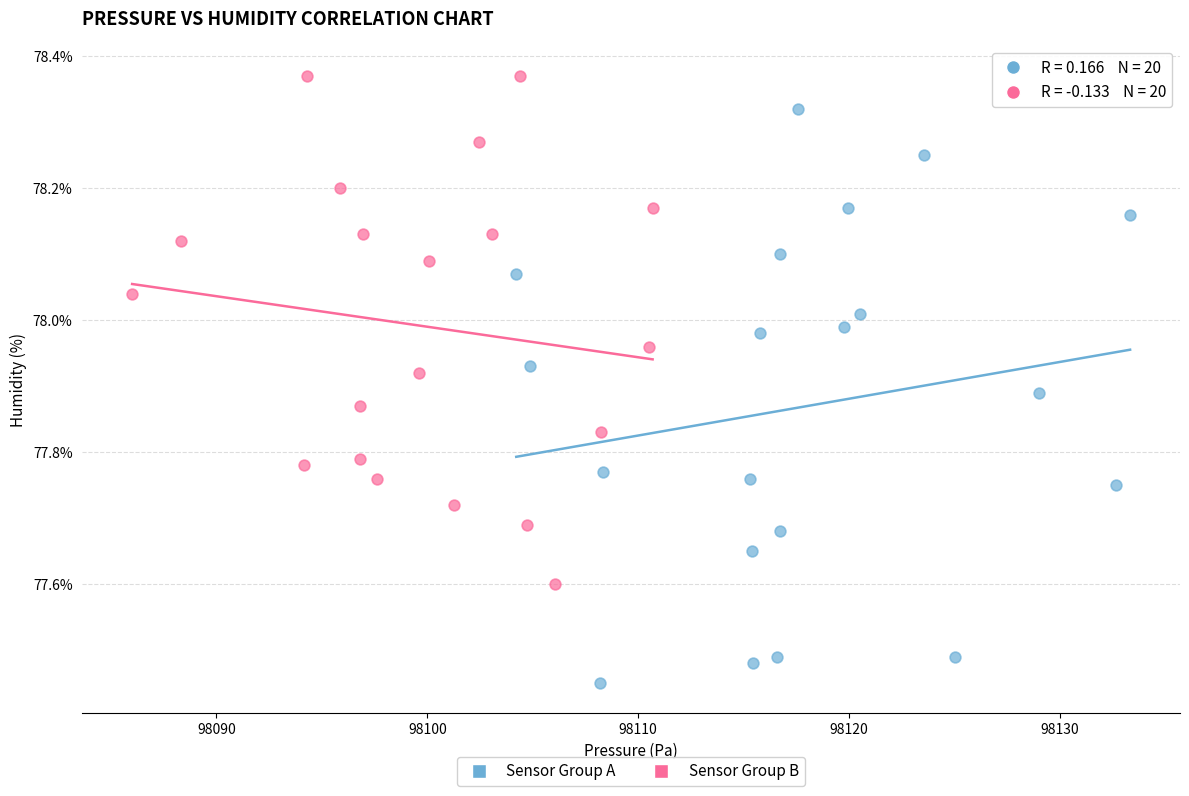

Which series contains the highest Y value?

Sensor Group B